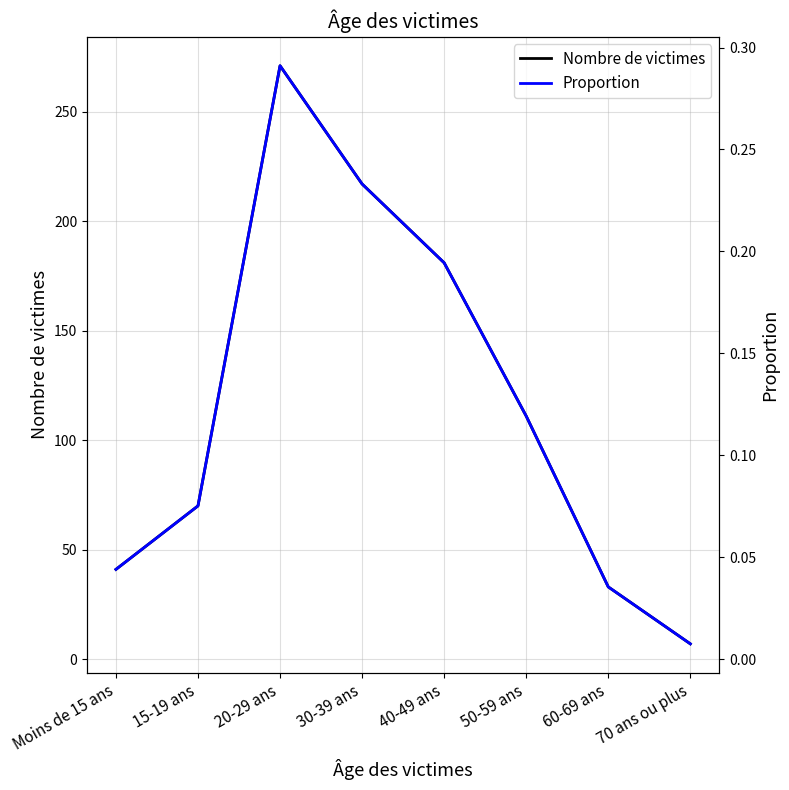

Which has a higher value, 50-59 ans or Moins de 15 ans?

50-59 ans